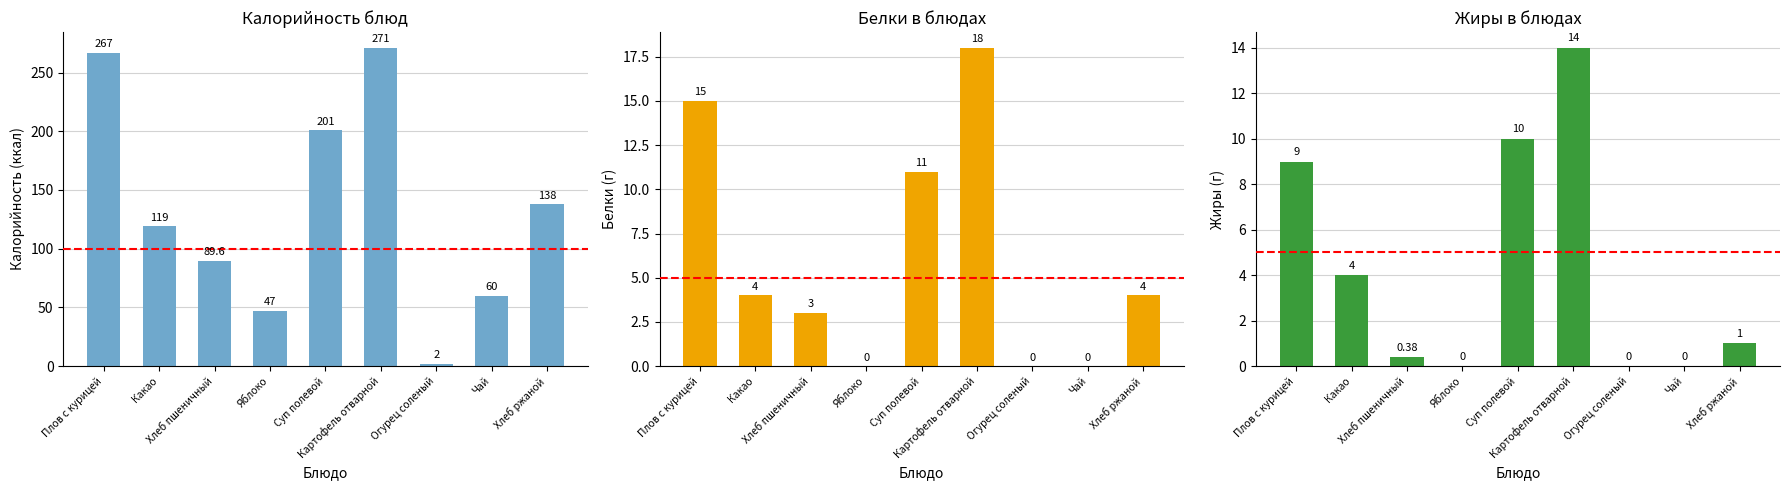

True or false: Жиры has a value of 15.1 at Плов с курицей.

False